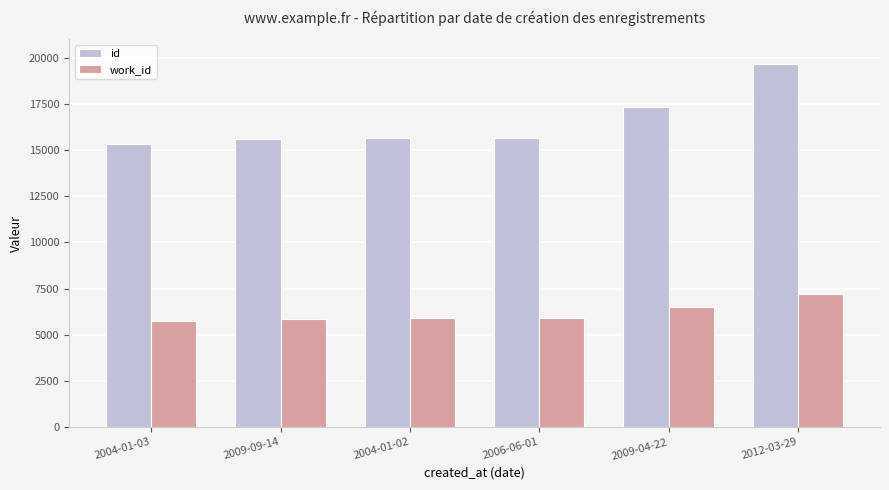

What is the minimum value shown in the chart?

5750